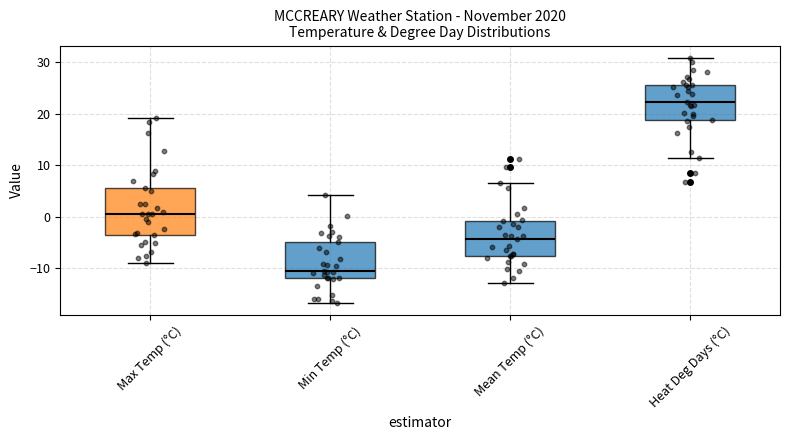

Reading left to right, read every box against the y-axis: the position of its median line, the range the box covers, and the ends of its whiskers. The values are not printed on the chart, so give them approximately, as read against the axis.

Max Temp (°C): median 1, box -4 to 6, whiskers -9 to 19
Min Temp (°C): median -10, box -12 to -5, whiskers -17 to 4
Mean Temp (°C): median -4, box -8 to -1, whiskers -13 to 7
Heat Deg Days (°C): median 22, box 19 to 26, whiskers 11 to 31